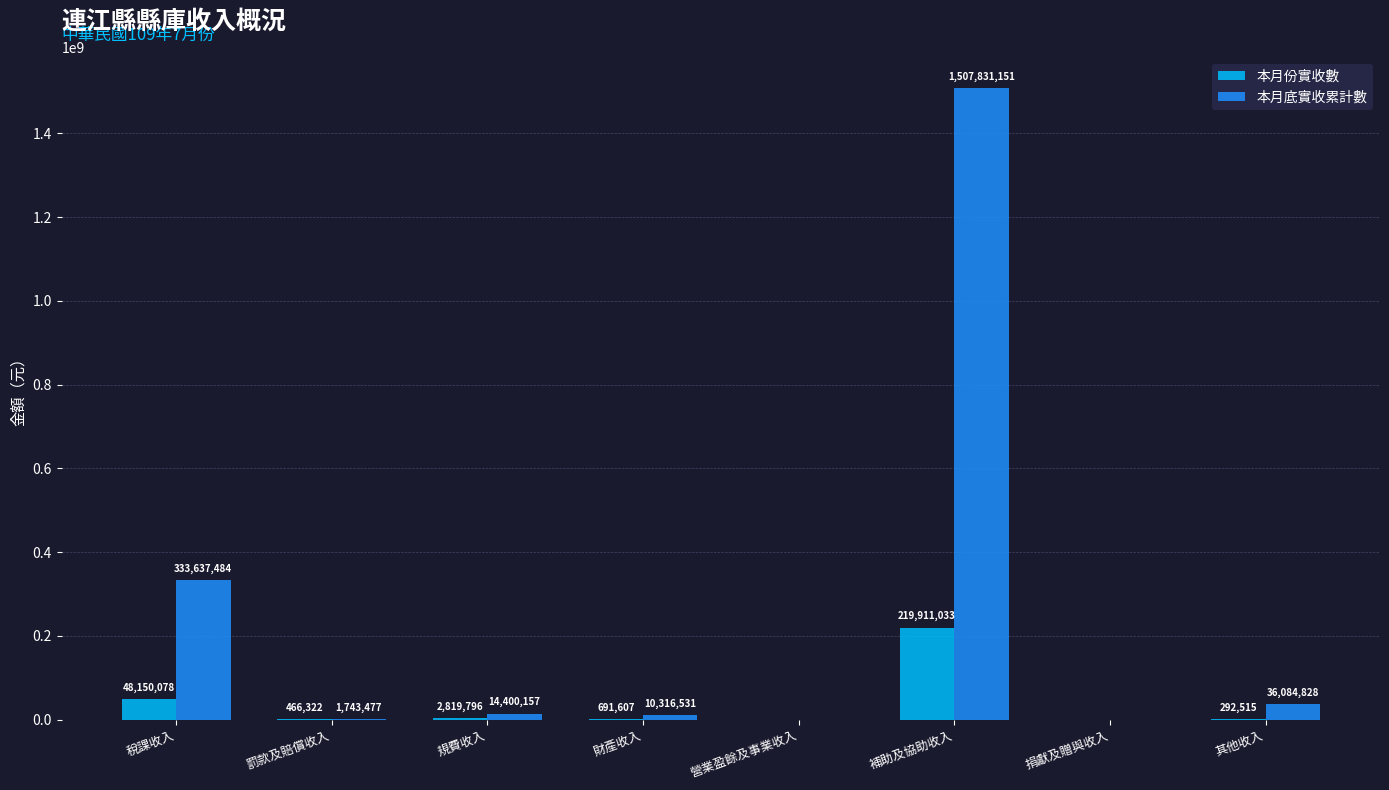

Which series has the widest spread of values?

本月底實收累計數